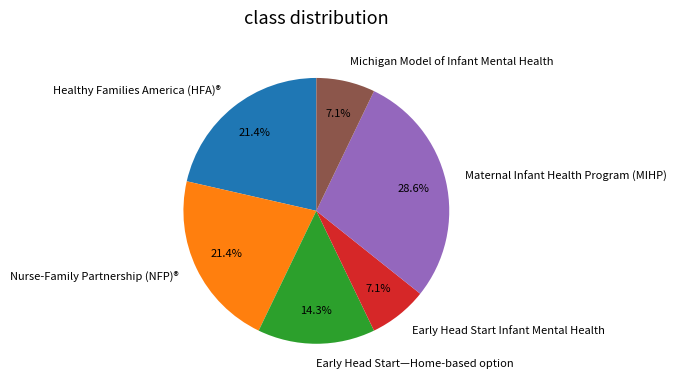

What percentage is the Early Head Start—Home-based option slice, to the nearest percent?

14%